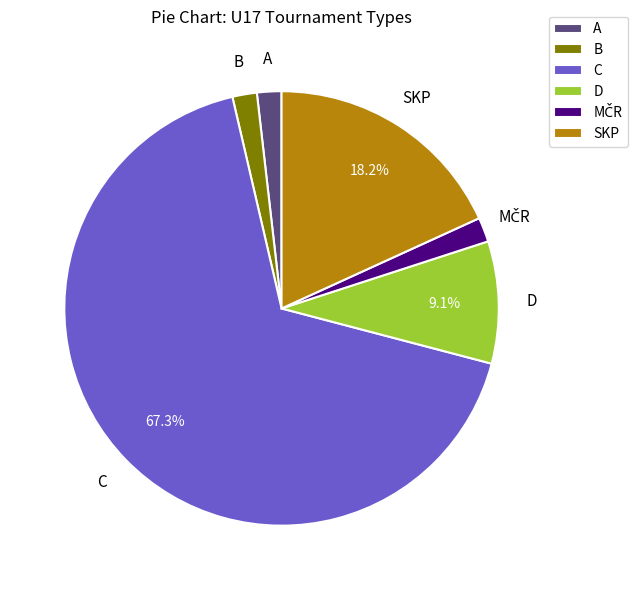

What percentage is NOT represented by C?

32.7%